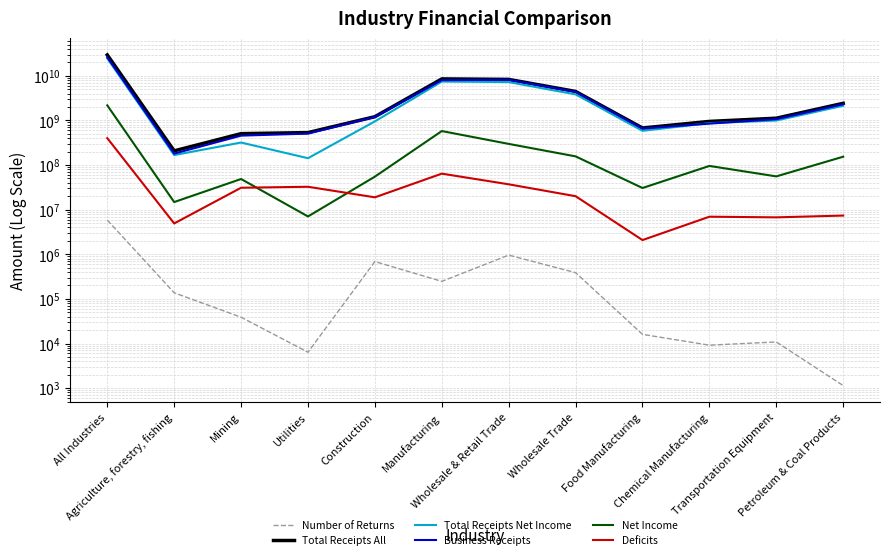

What is the label of the 5th point from the right?

Wholesale Trade